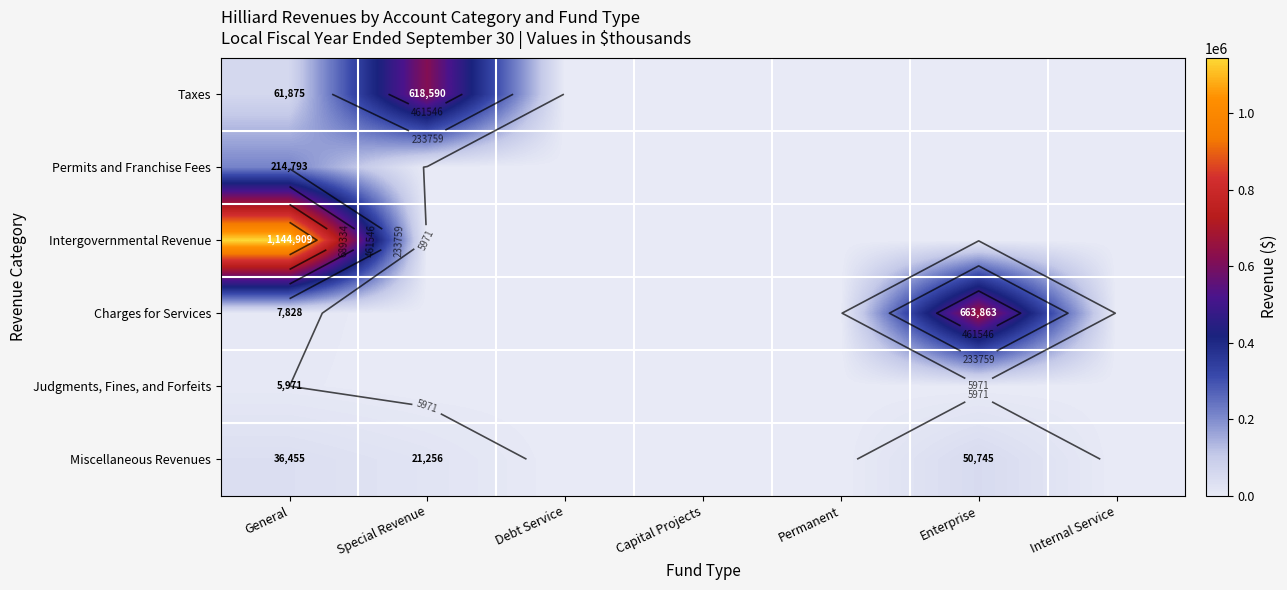

What is the total value across all series at Special Revenue?

639846